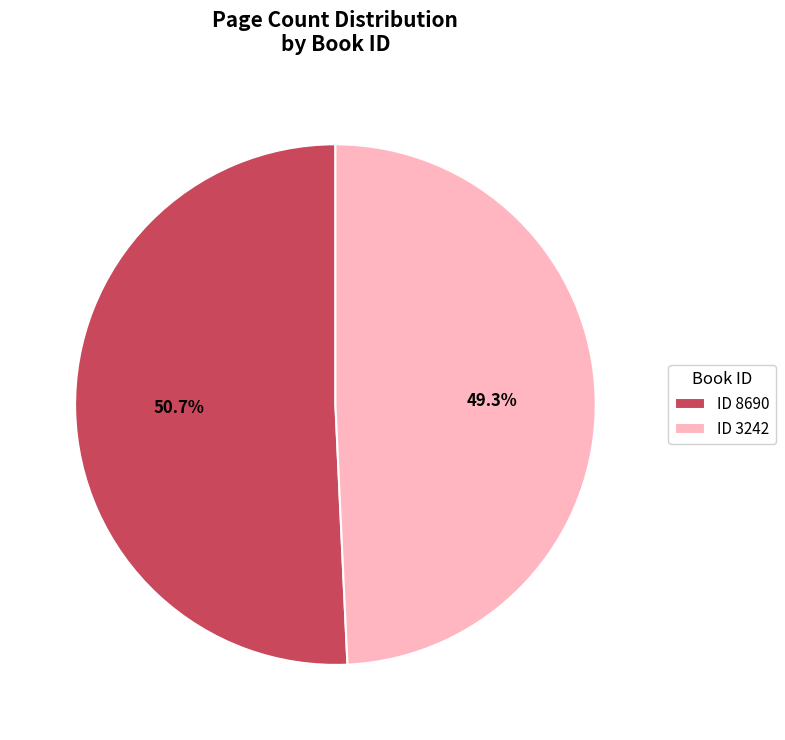

Which category has the biggest portion of the pie?

ID 8690